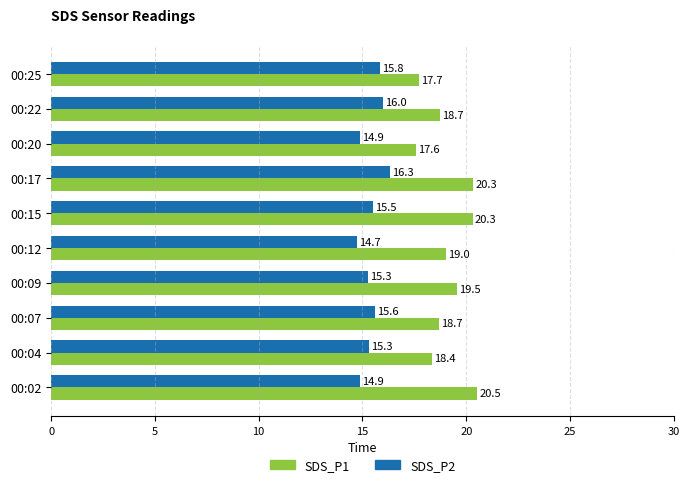

At which category is the sum across all series the highest?

00:17